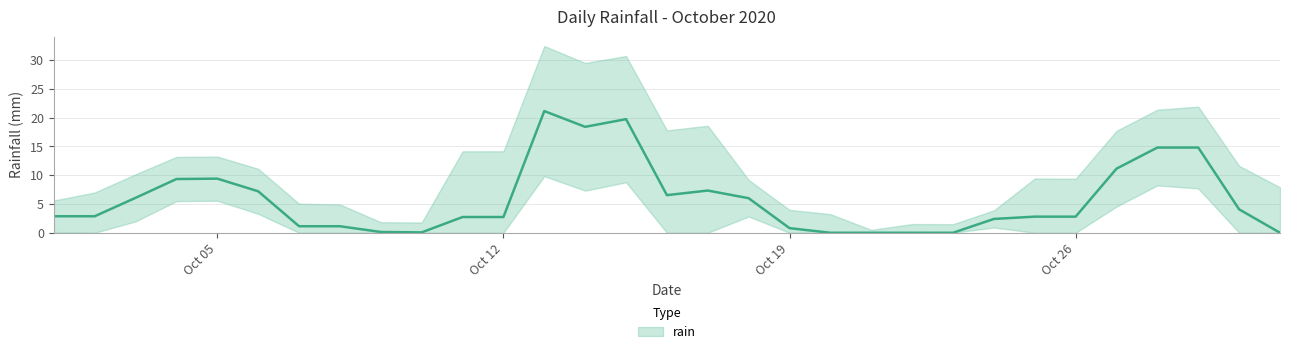

How many values are above zero?

26